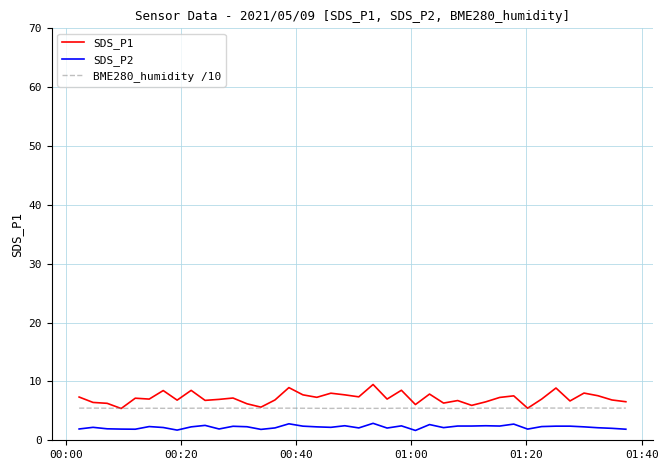

Which series has the widest spread of values?

SDS_P1